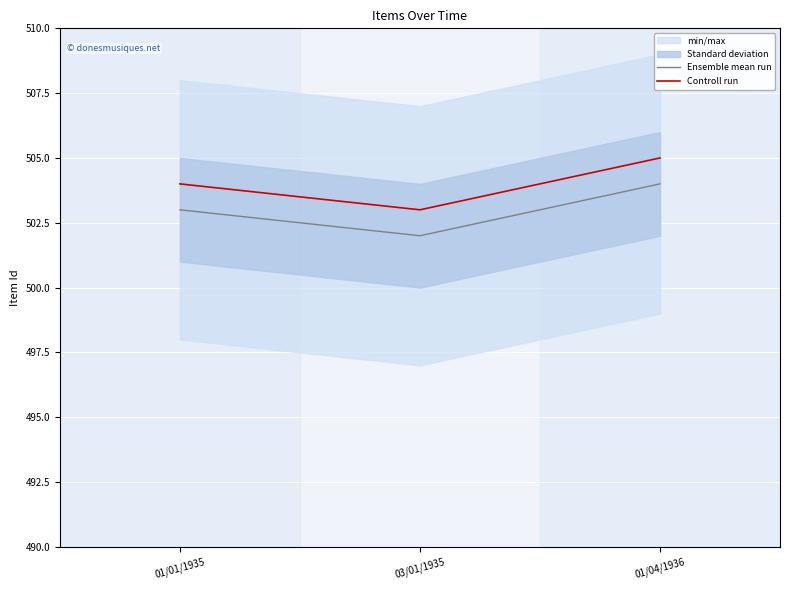

What position from the right is 03/01/1935?

2